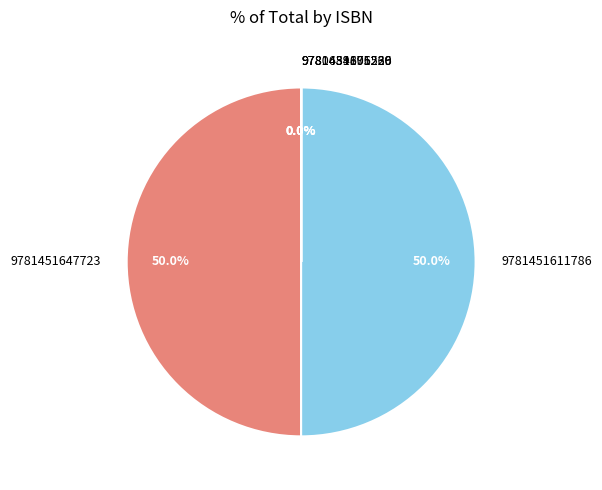

The 9781451647723 slice represents 38% of the pie. True or false?

False